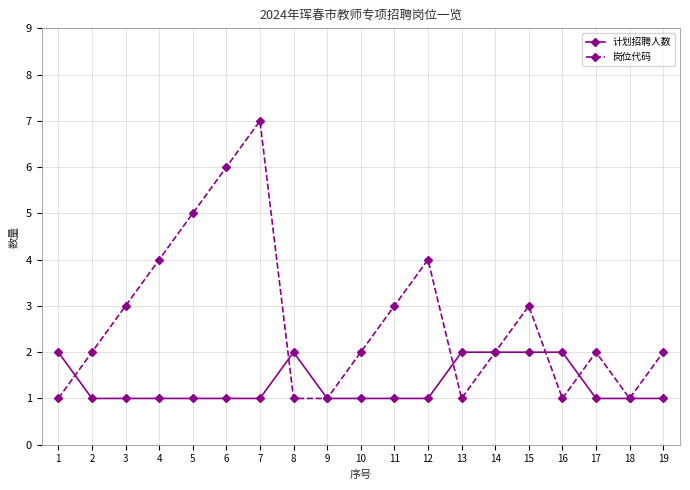

True or false: 岗位代码 has more than 0 points higher than both neighbors.

True